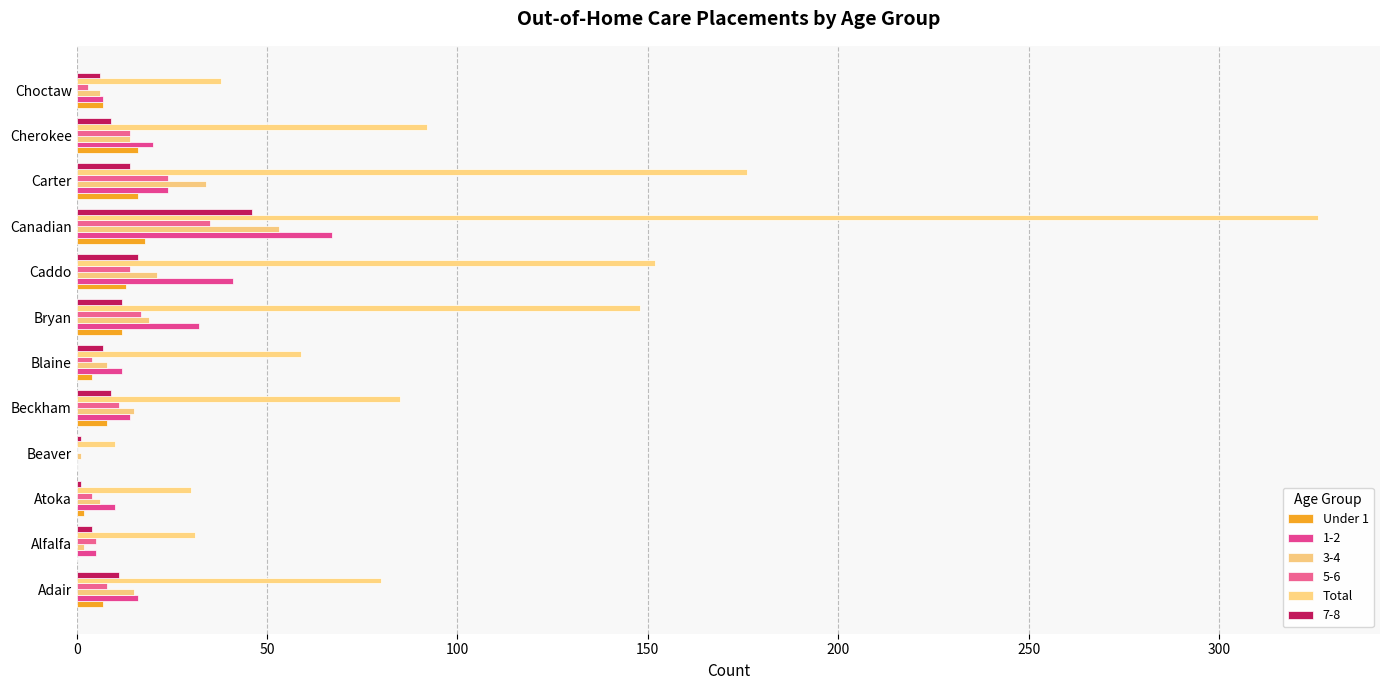

Count the number of data series in this chart.

6